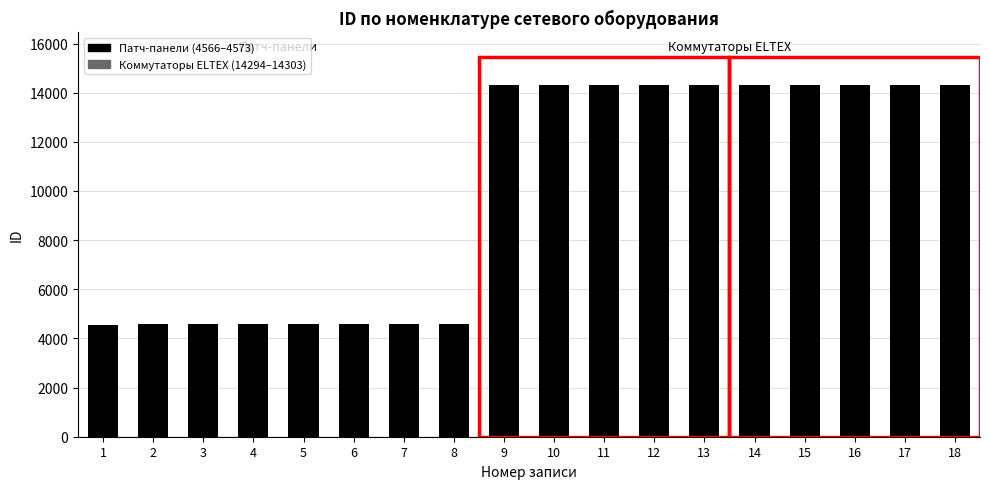

What is the ratio of the value at 12 to the value at 8?

3.1